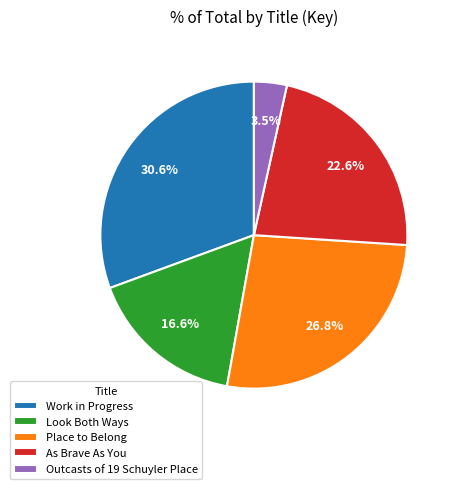

What percentage is the Work in Progress slice, to the nearest percent?

31%